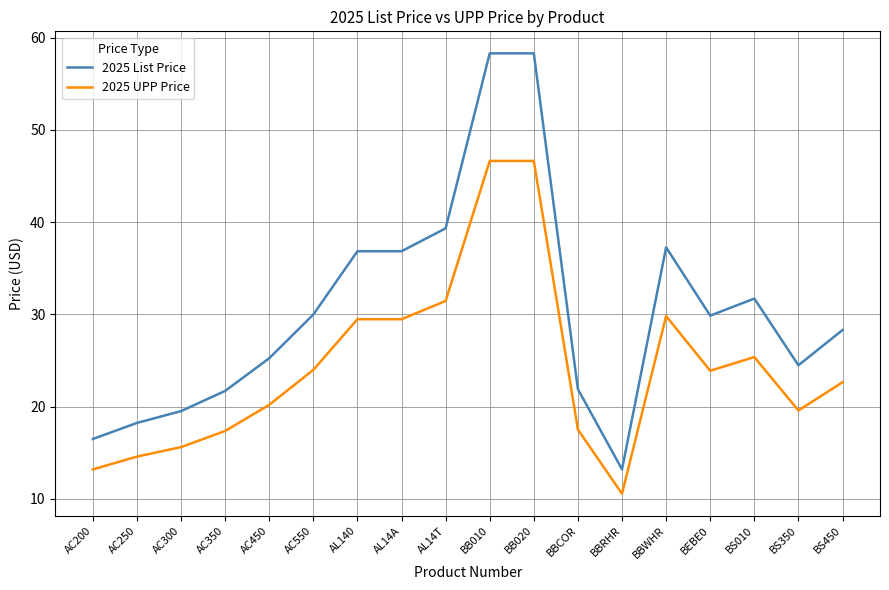

The 2025 List Price series shows 13.2 at BBRHR. True or false?

True